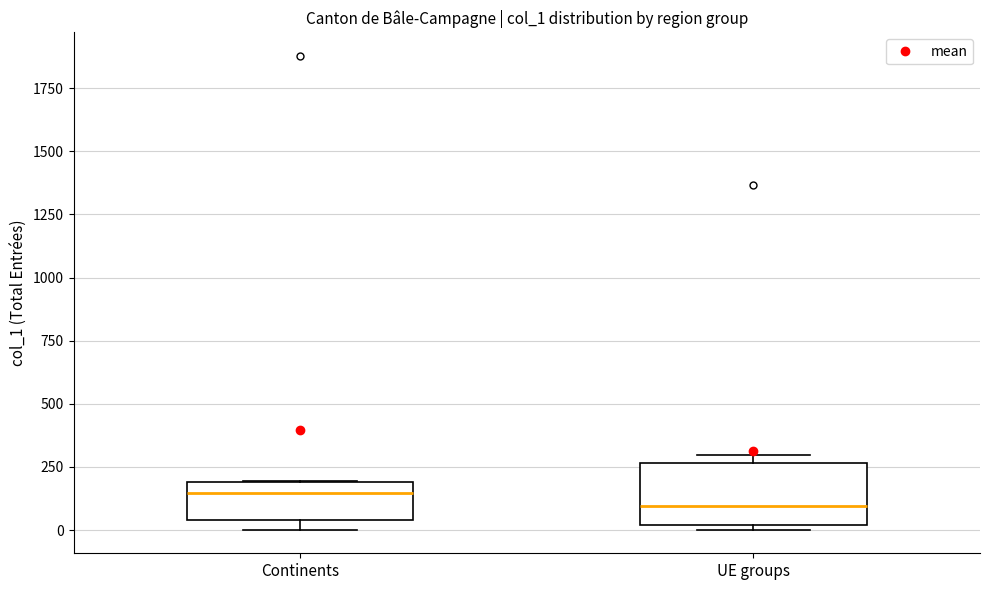

Reading left to right, read every box against the y-axis: the position of its median line, the range the box covers, and the ends of its whiskers. The values are not printed on the chart, so give them approximately, as read against the axis.

Continents: median 150, box 50 to 200, whiskers 0 to 200
UE groups: median 100, box 0 to 250, whiskers 0 (just below the box's lower edge) to 300